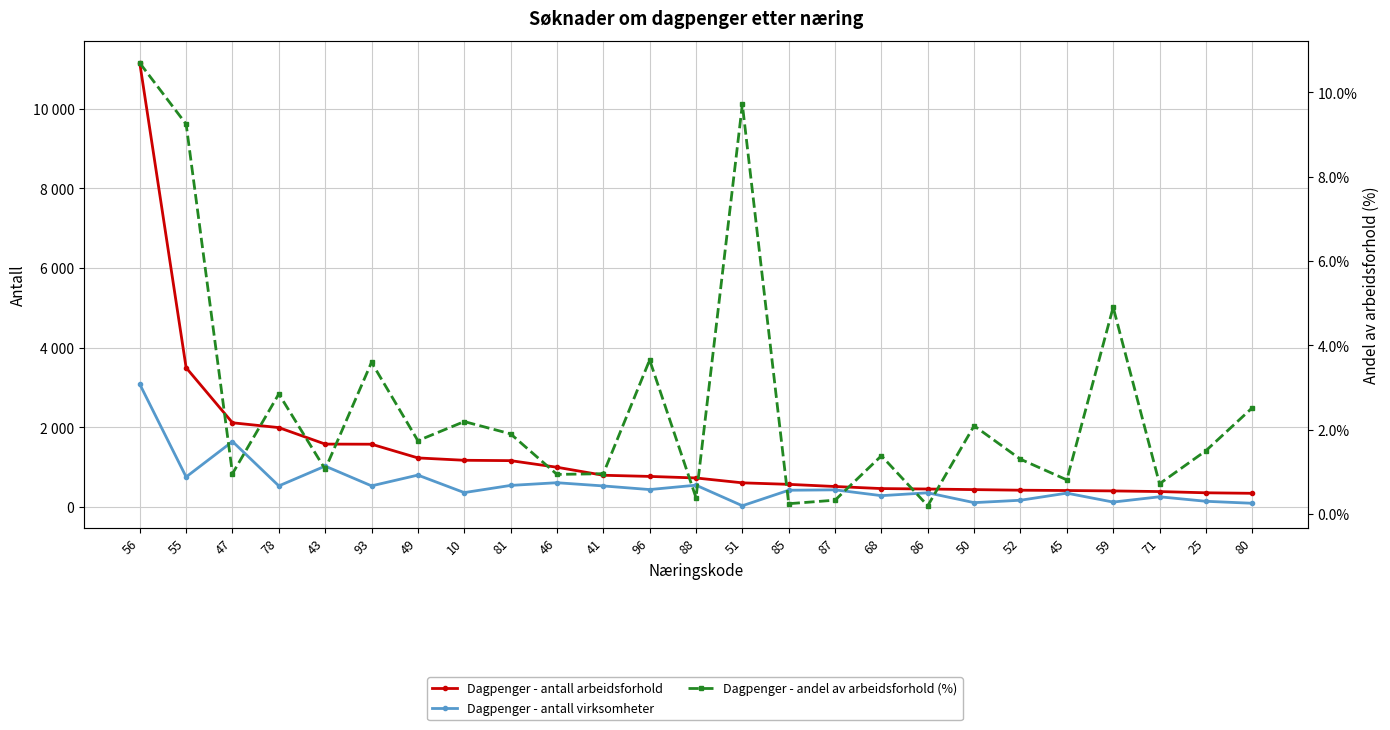

True or false: Dagpenger - antall arbeidsforhold has more than 2 interior local peaks.

False